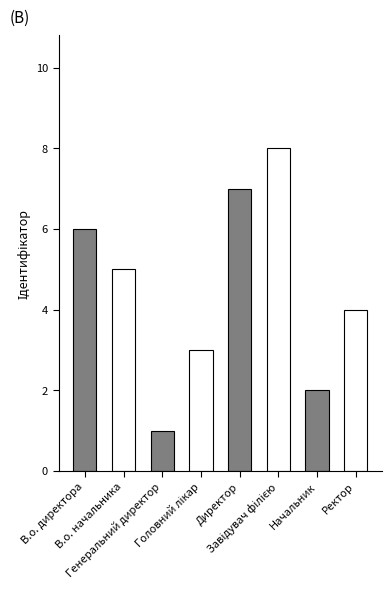

Which category has the lowest value across all series?

Генеральний директор